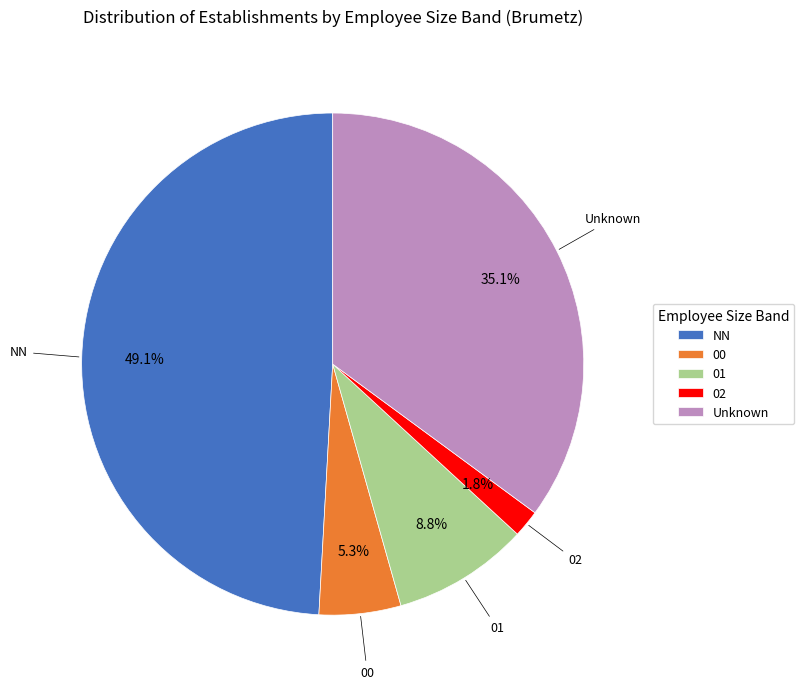

Rank the categories by value from lowest to highest.

02, 00, 01, Unknown, NN